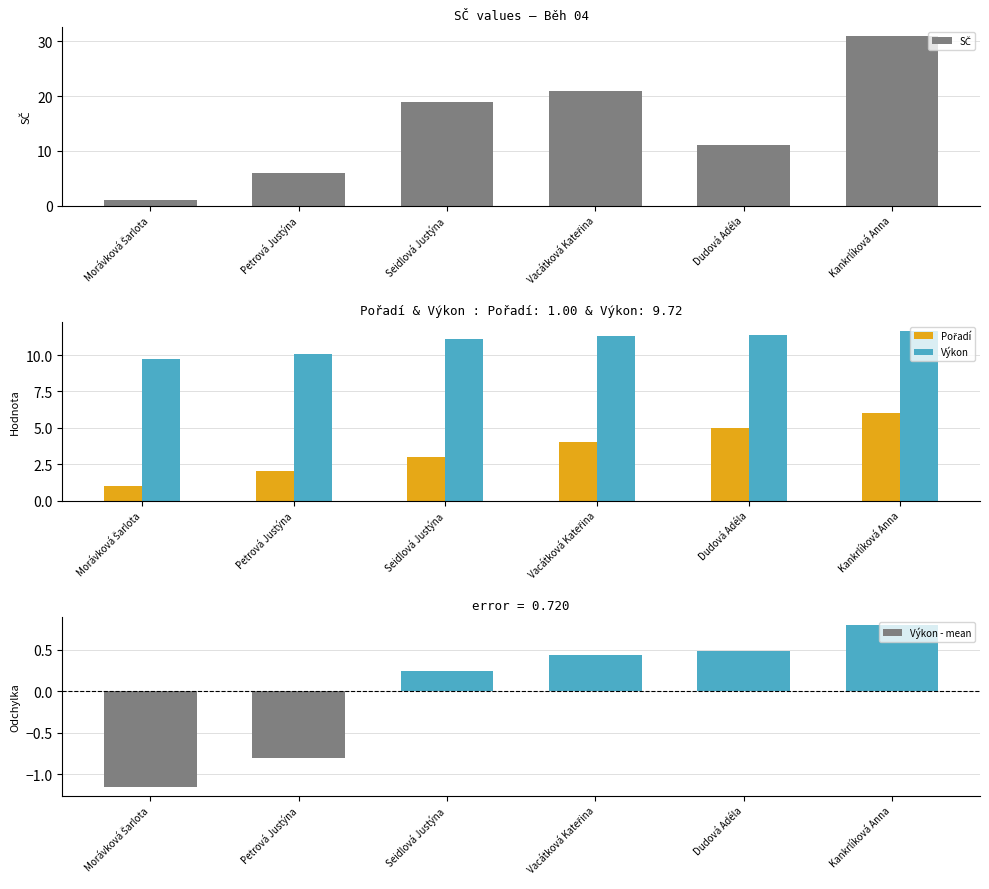

At which label does SČ reach its peak?

Kankrlíková Anna